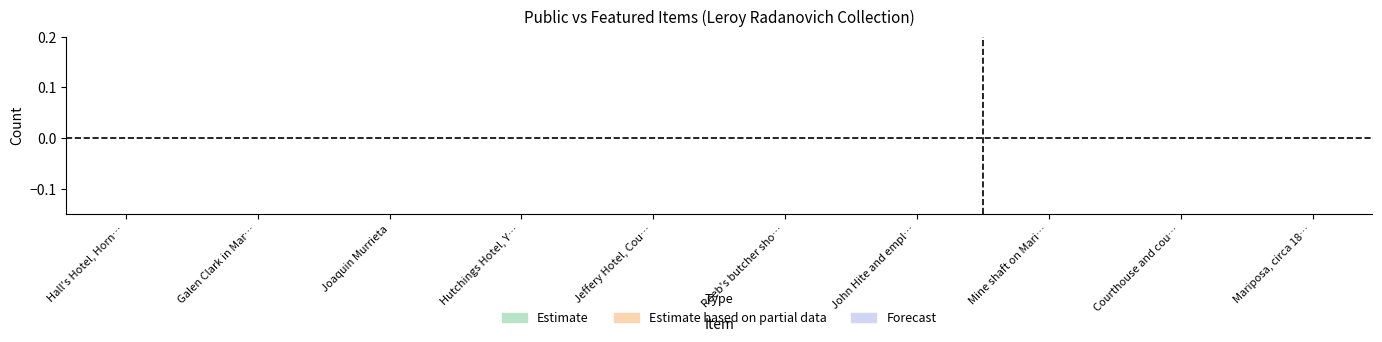

What position from the left is John Hite and employees?

7